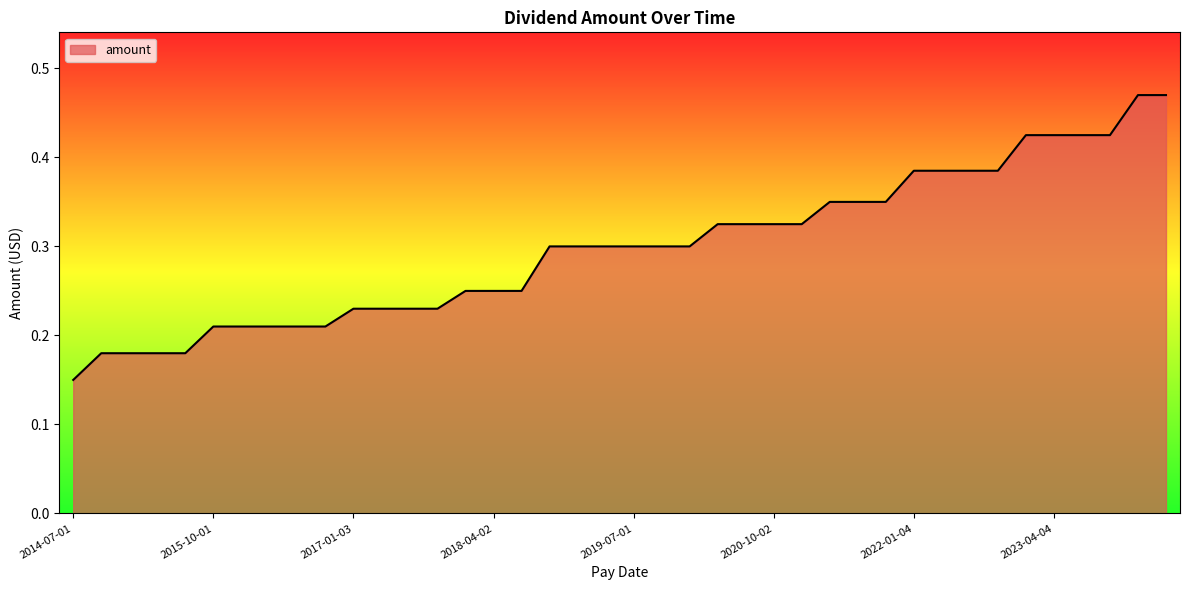

Where is the data nearest to the value 0?

2014-07-01